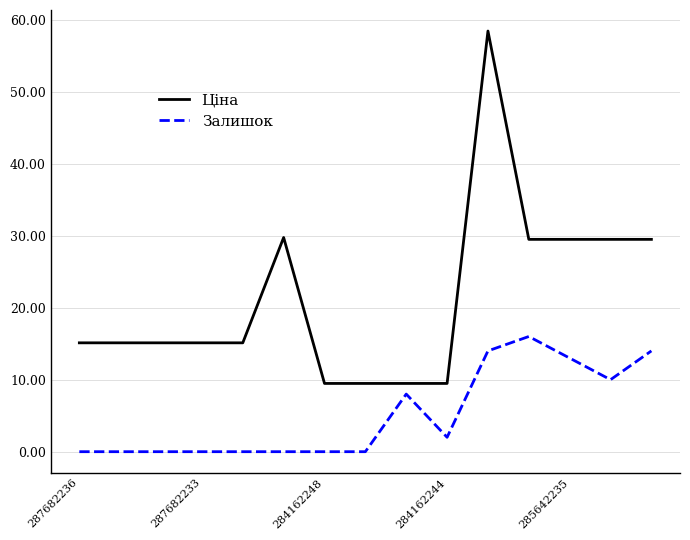

What is the difference between the maximum and minimum values in the Ціна series?

48.9